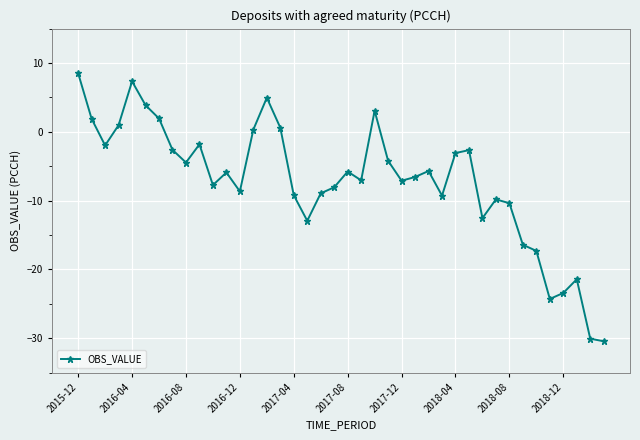

True or false: there are more than 2 points higher than both neighbors.

True